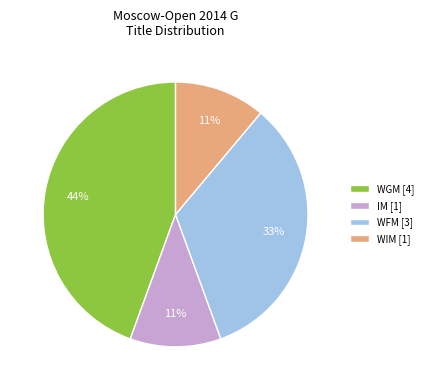

True or false: WGM accounts for 44% of the total.

True